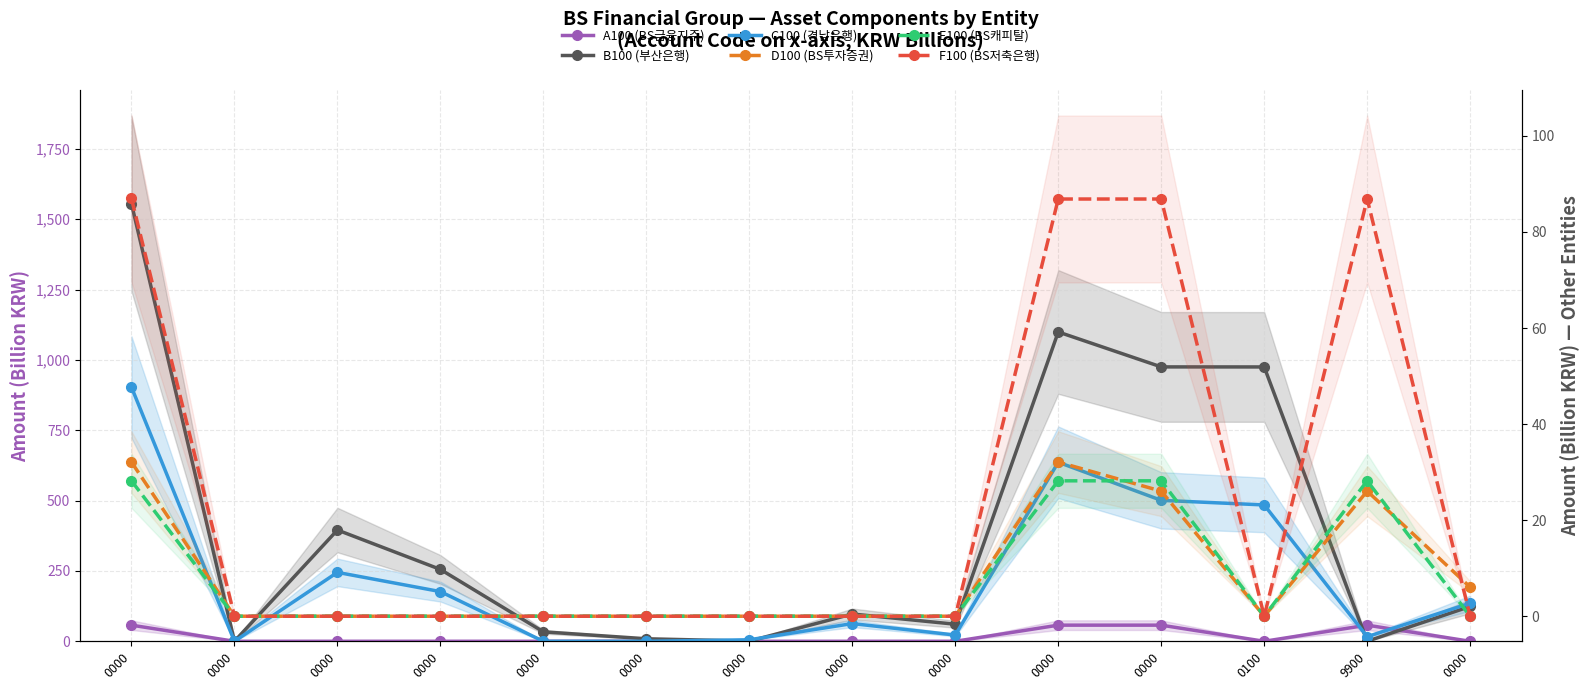

At how many categories does at least one series exceed 525?

4